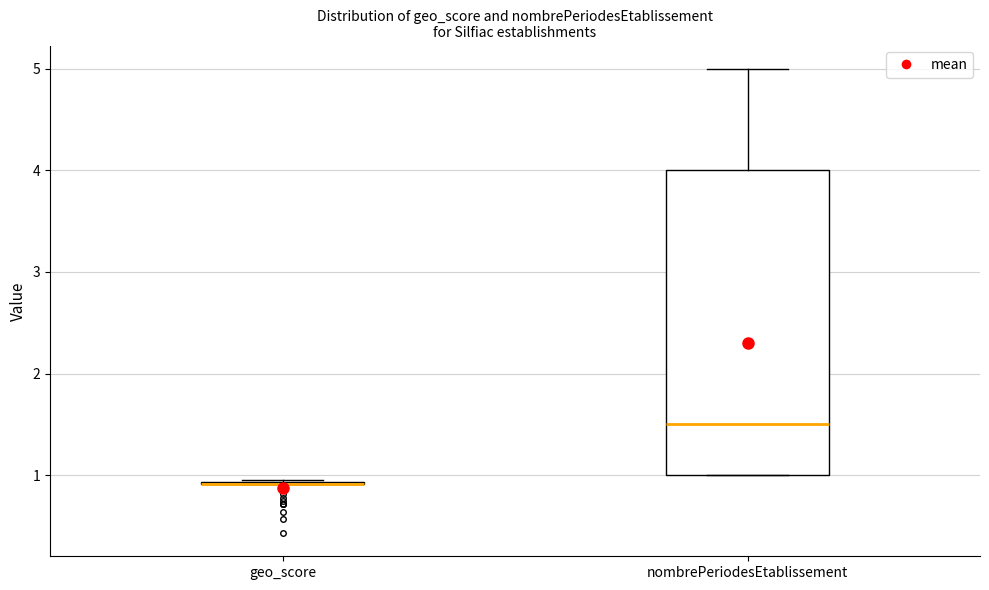

Which box is the tallest, from its lower edge to its upper edge?

nombrePeriodesEtablissement